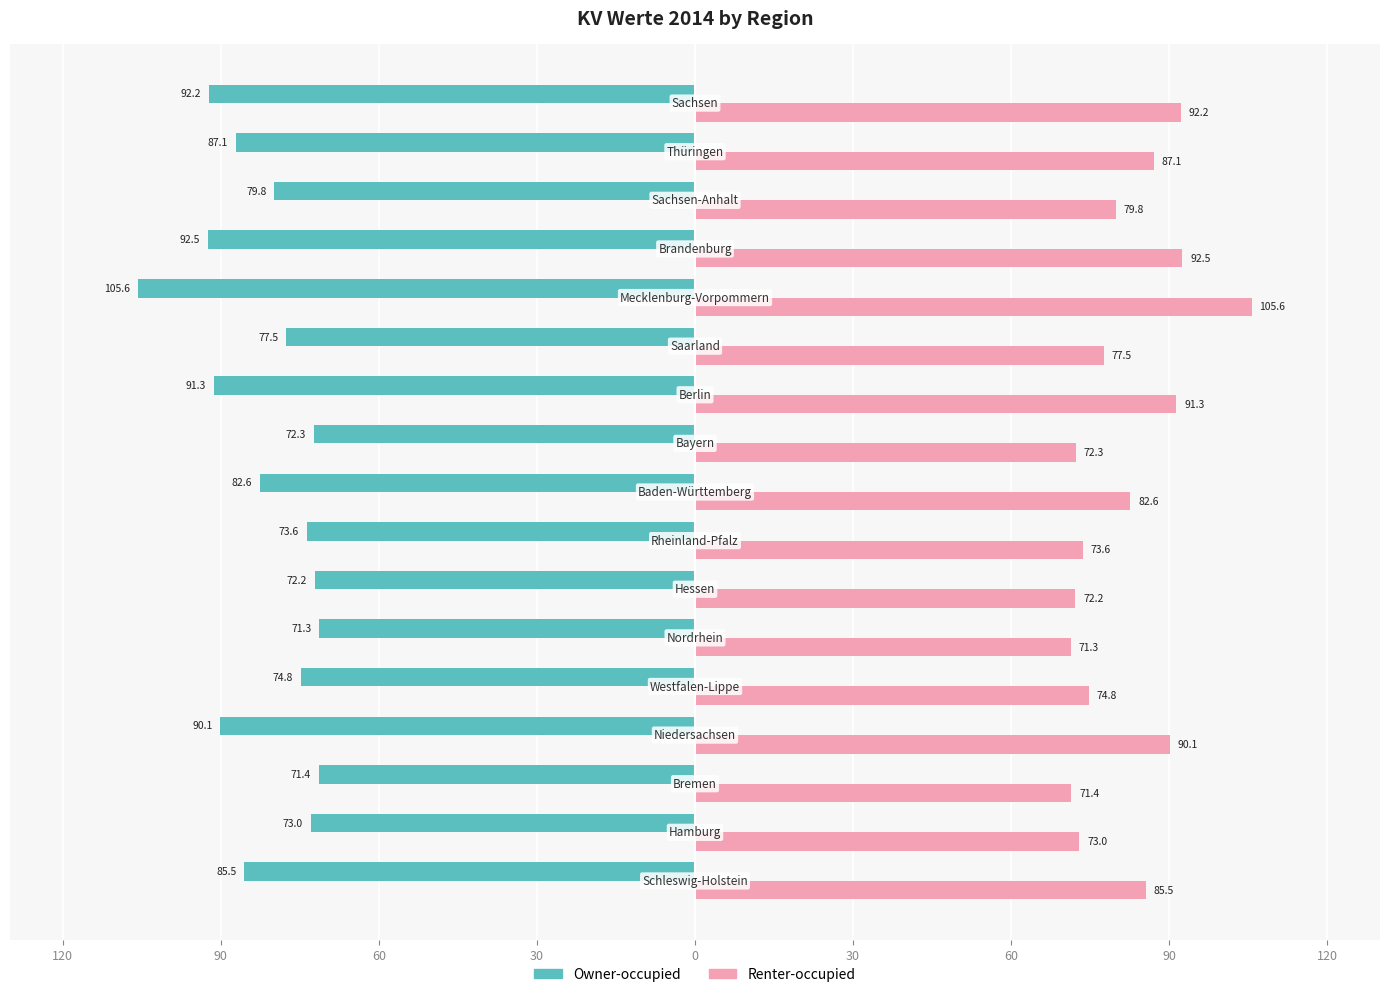

What is the difference between the maximum and minimum values in the Owner-occupied series?

34.4